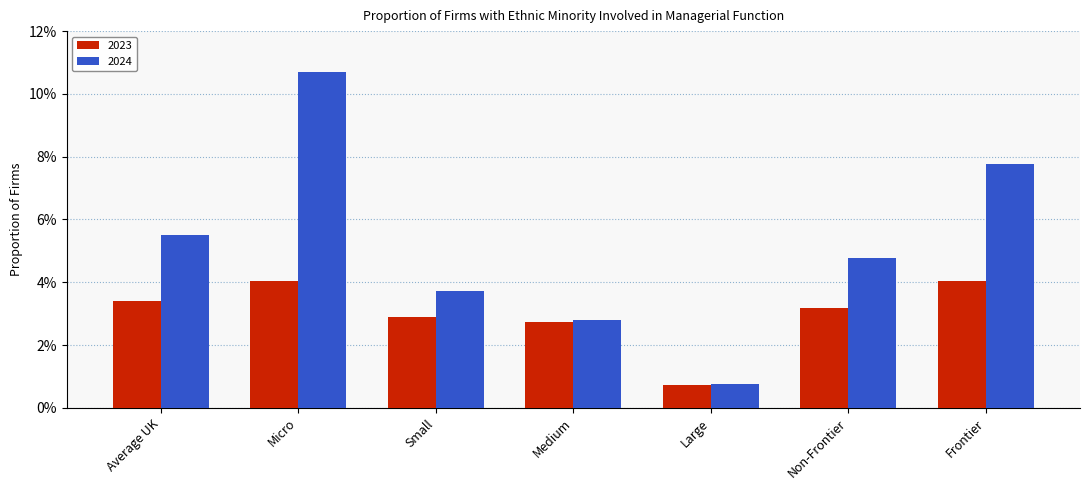

What are all the series names shown in the legend?

2023, 2024